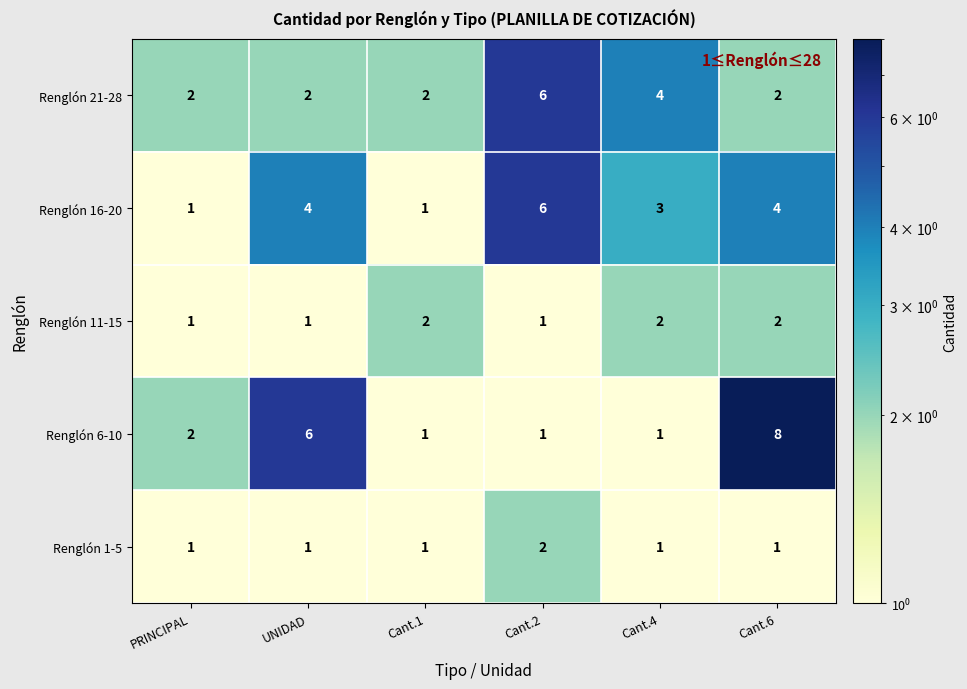

What is the total value across all series at UNIDAD?

14